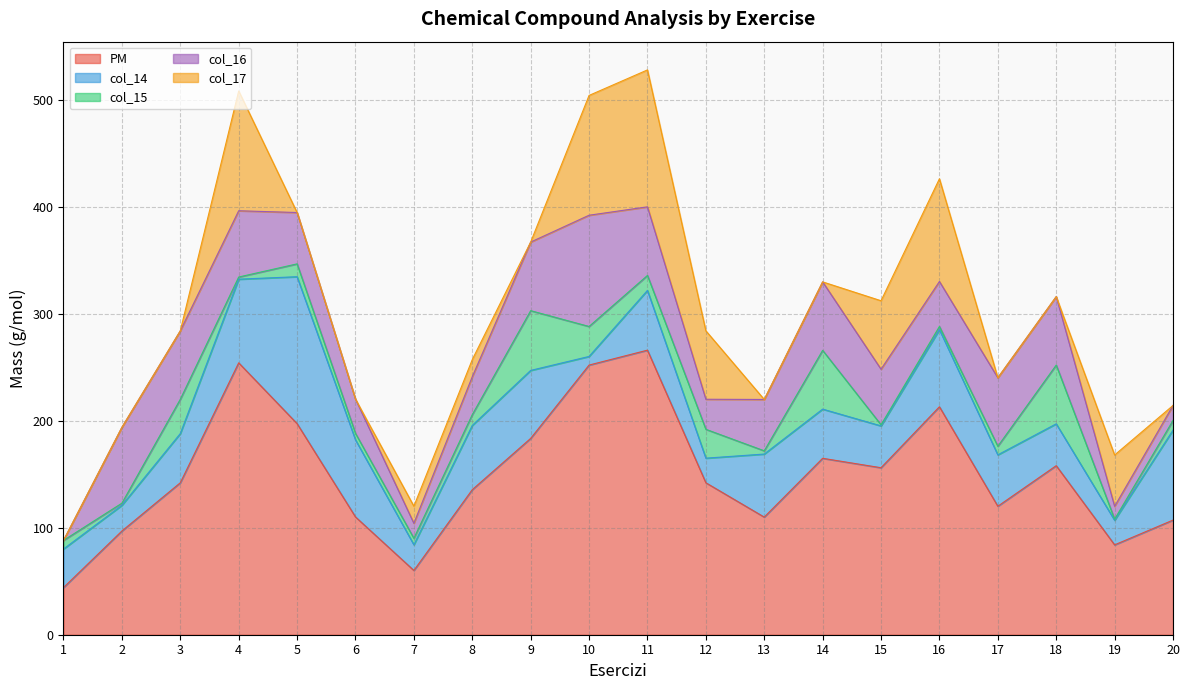

At which label is col_16 closest to 51?

15